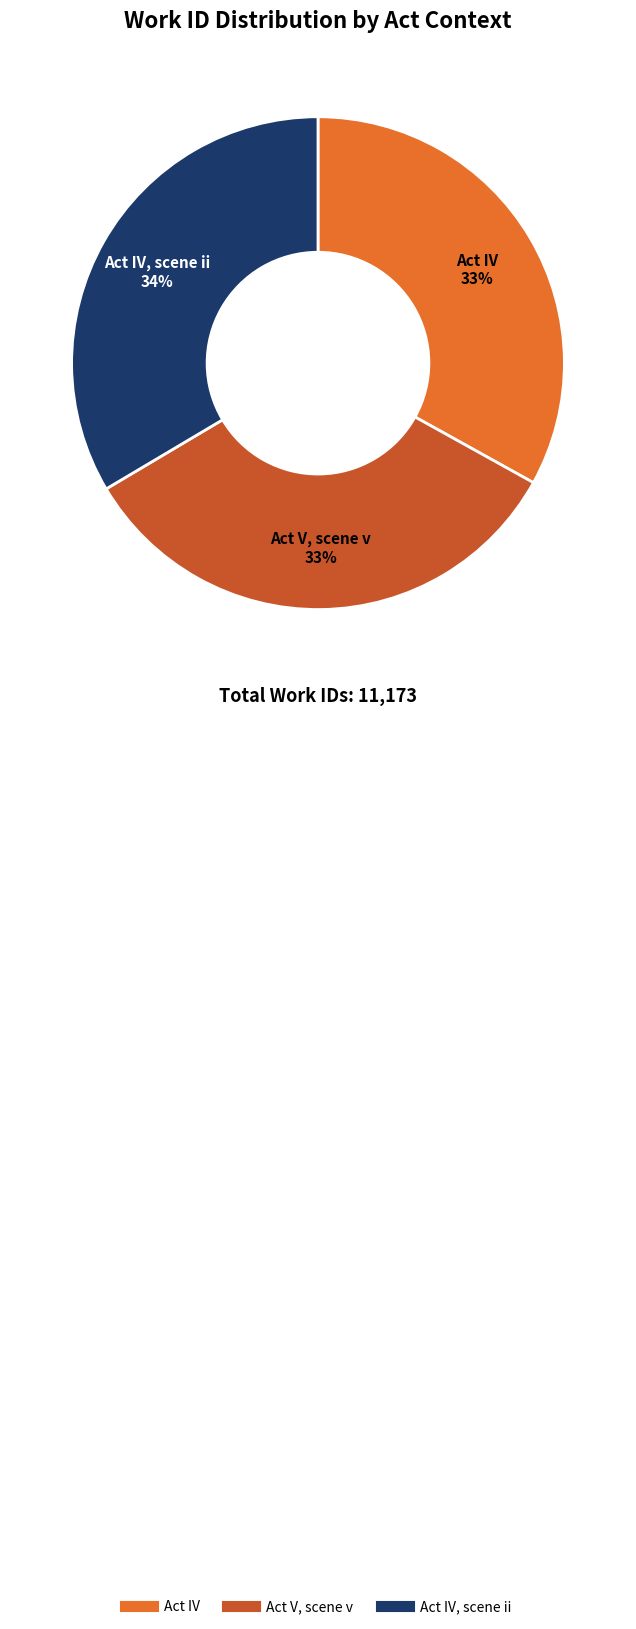

To the nearest percent, what is the average slice percentage?

33%